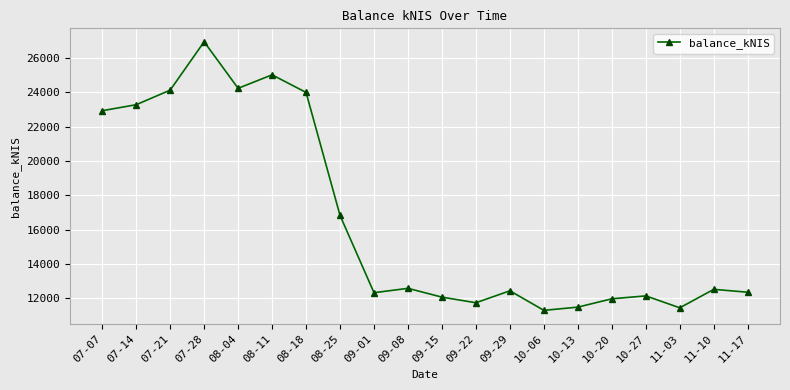

True or false: the data has more than 1 interior local peaks.

True